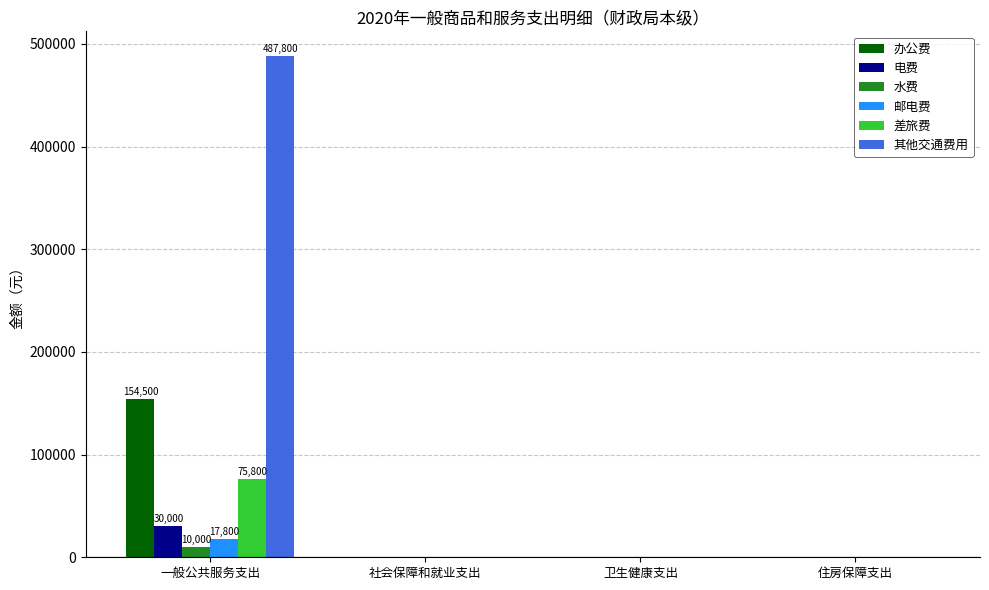

Which series has the largest total across all categories?

其他交通费用